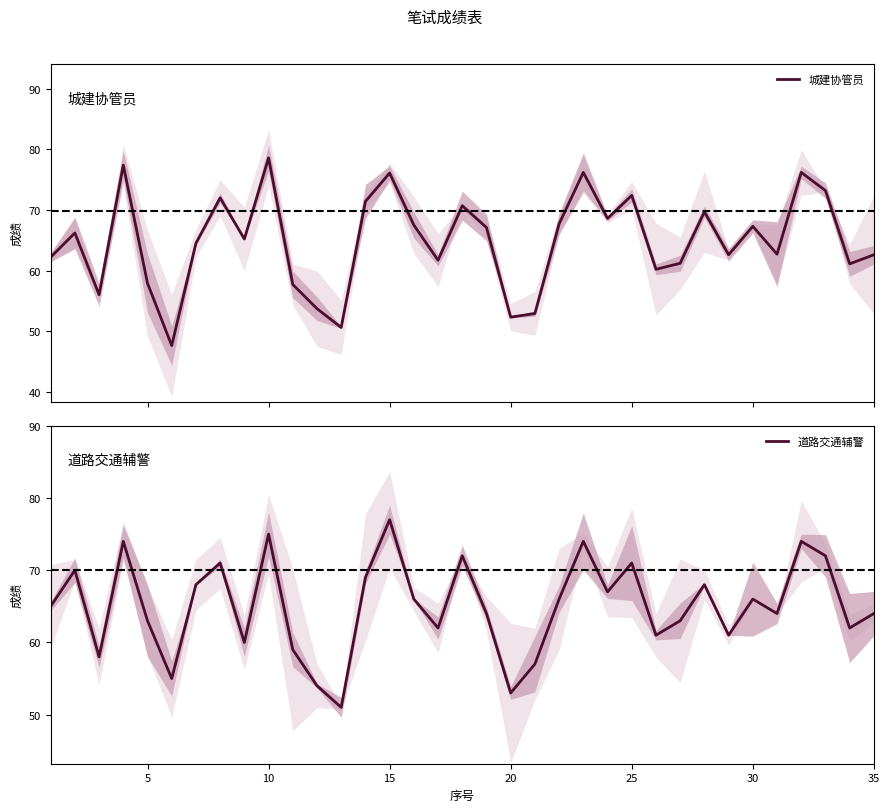

What is the difference between the maximum and minimum values in the 道路交通辅警 series?

26